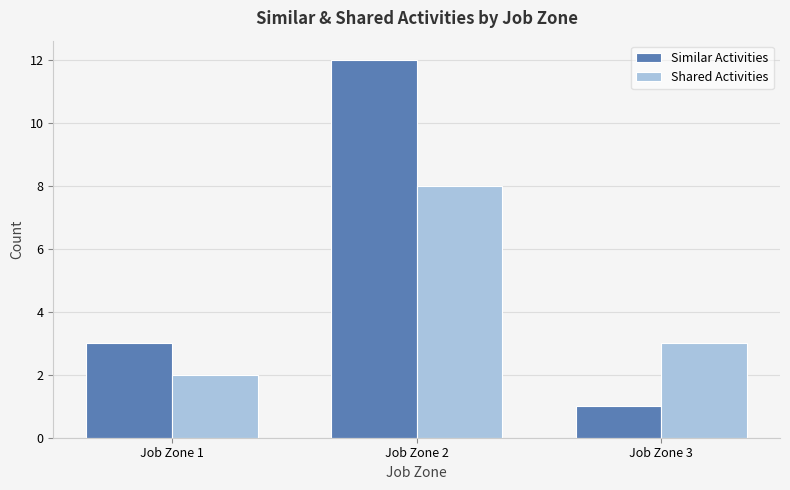

What are all the series names shown in the legend?

Similar Activities, Shared Activities